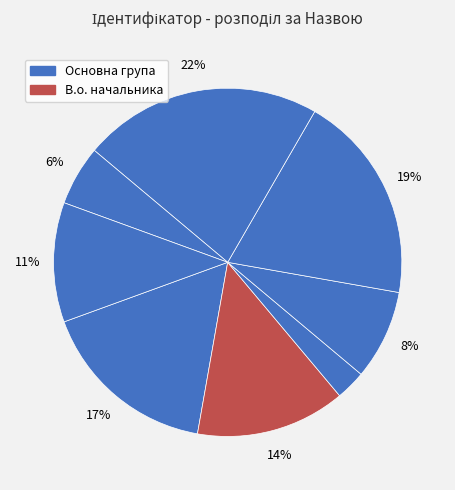

Count the number of slices in the pie.

8